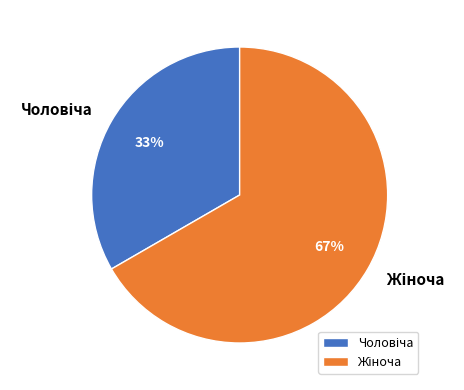

Is there a majority slice in this chart?

Yes